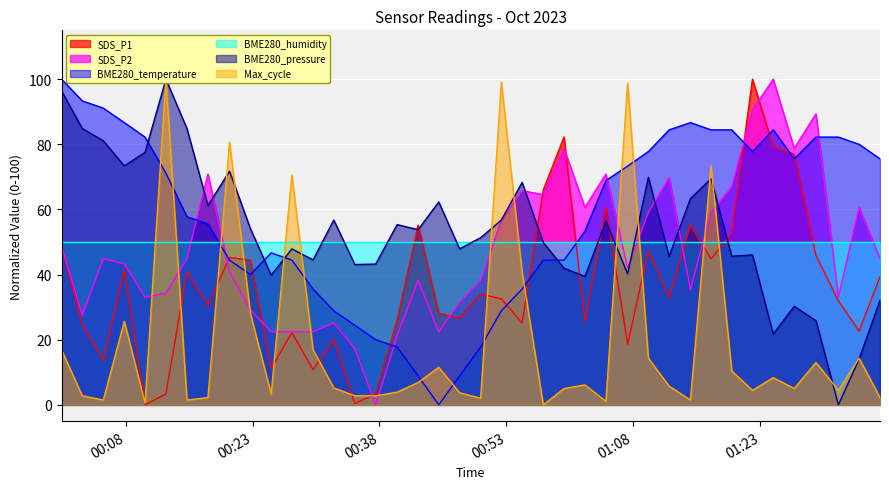

The value of SDS_P1 at 2023/10/01 00:40:05 is 17.1. True or false?

False